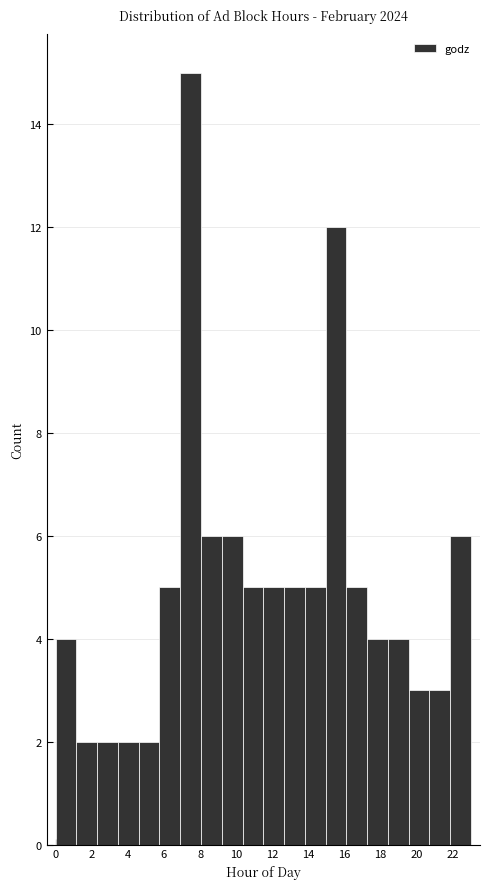

How tall is the bar that spans 3.45 to 4.60 on the x-axis? Neither the bar edges nor the heights are printed on the chart, so give them approximately, as read against the axes.

2